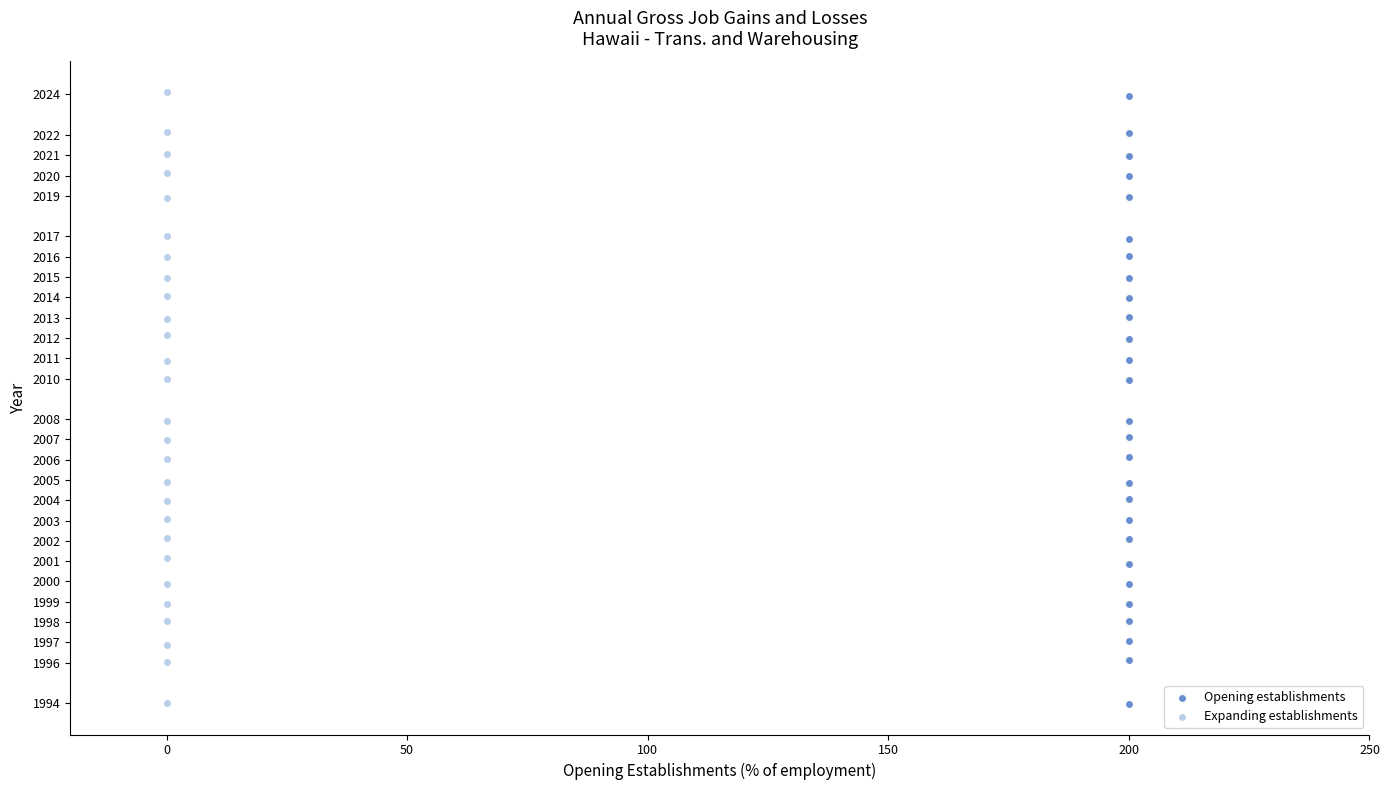

Which series has the widest spread of Y values?

Expanding establishments